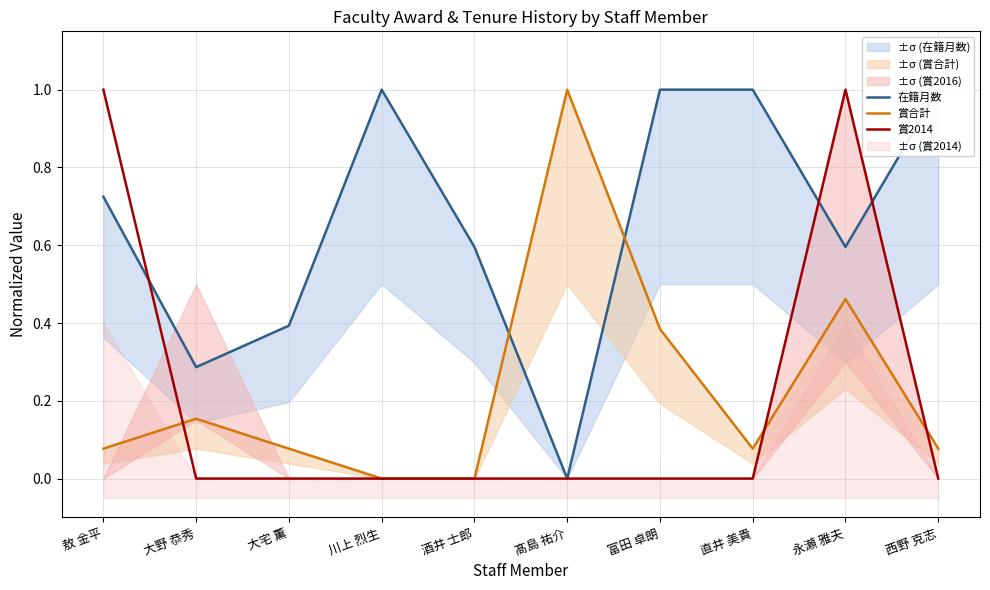

How many lines are shown in the chart?

3